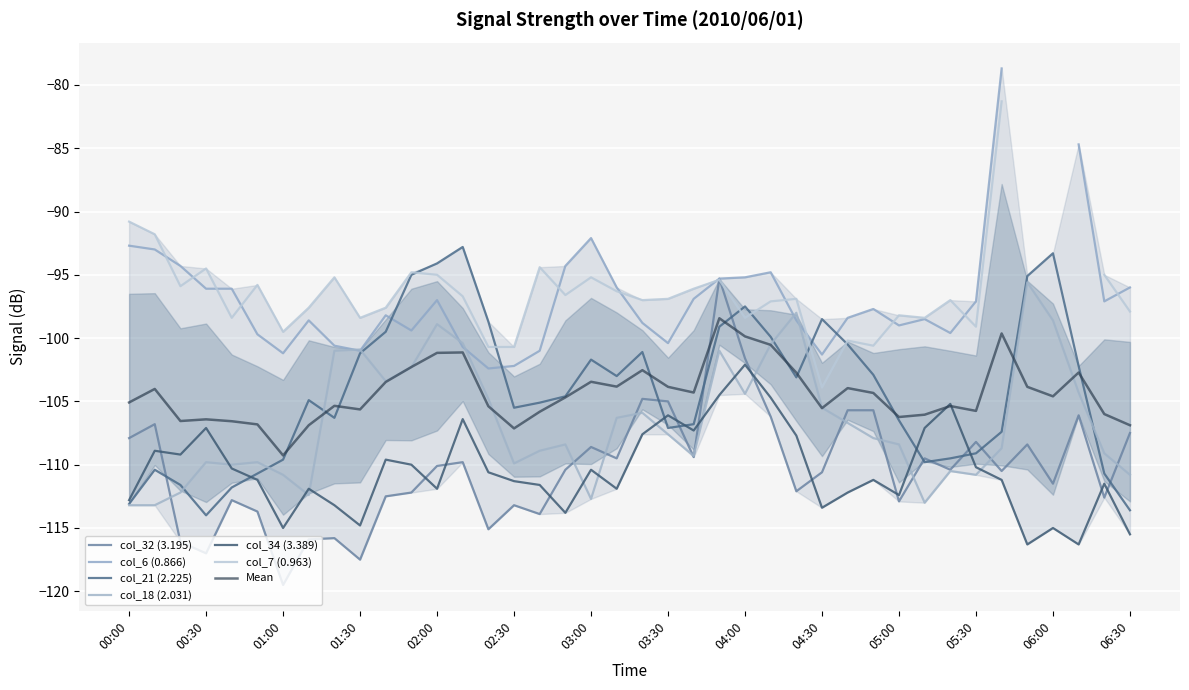

Which category has the highest value in the col_21 (2.225) series?

2010/06/01 02:10